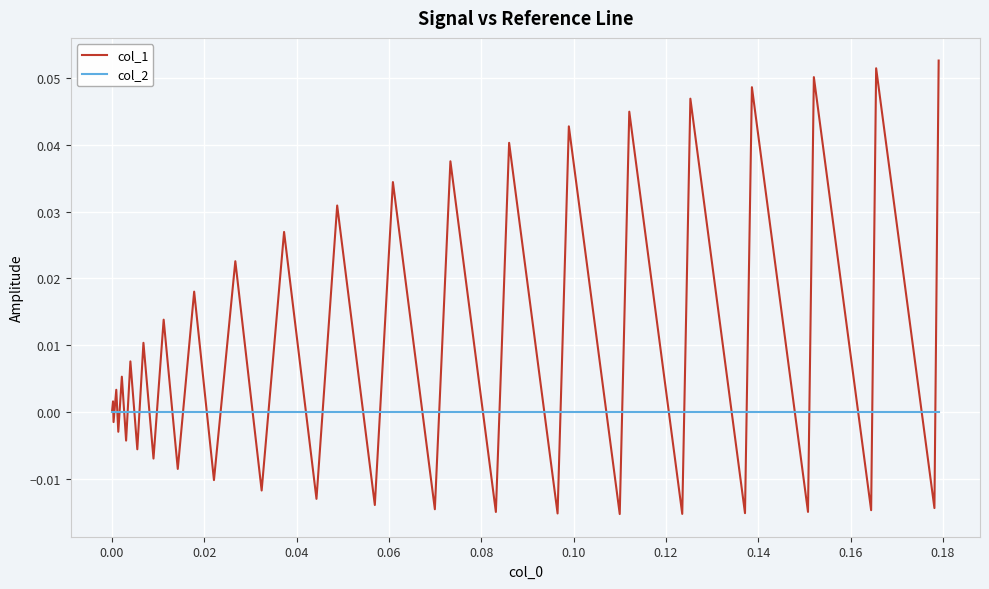

Which series has the largest total across all categories?

col_1